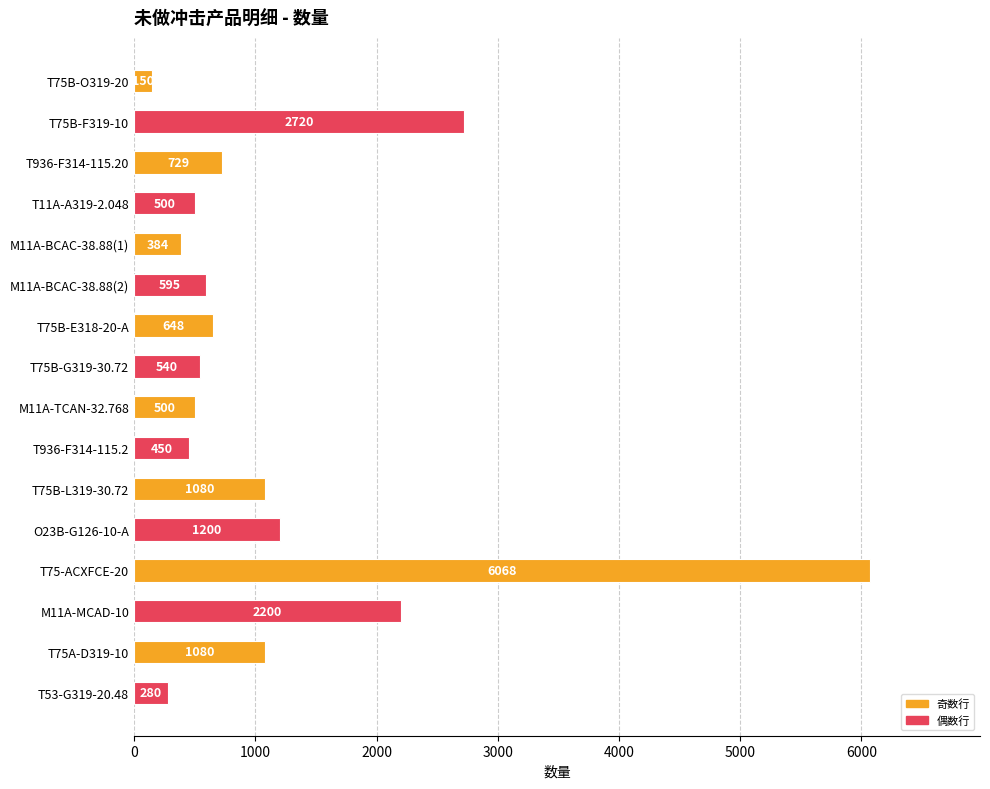

Read the value at O23B-G126-10-A.

1200